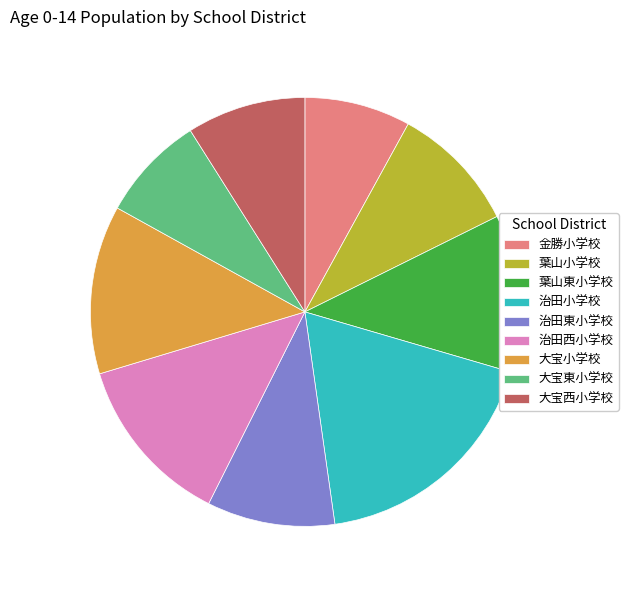

Which has a higher value, 治田西小学校 or 葉山東小学校?

治田西小学校